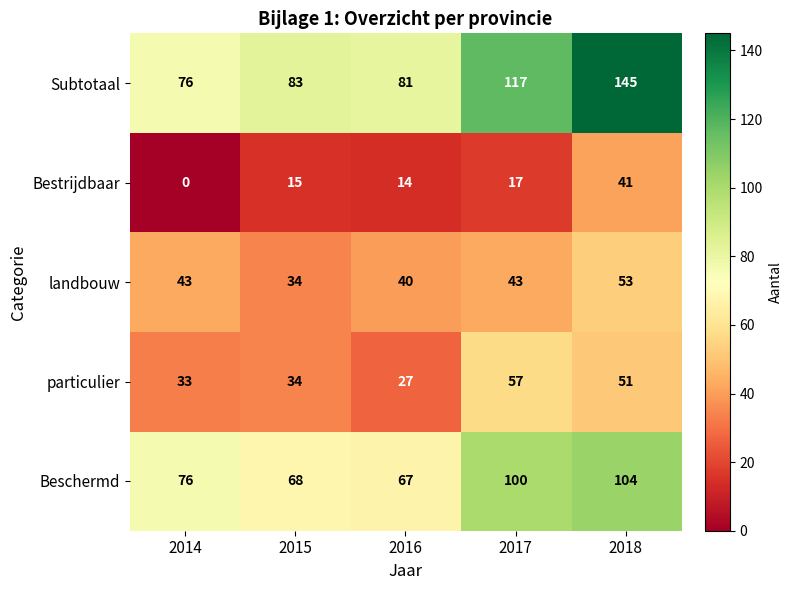

How many series are shown in this chart?

5